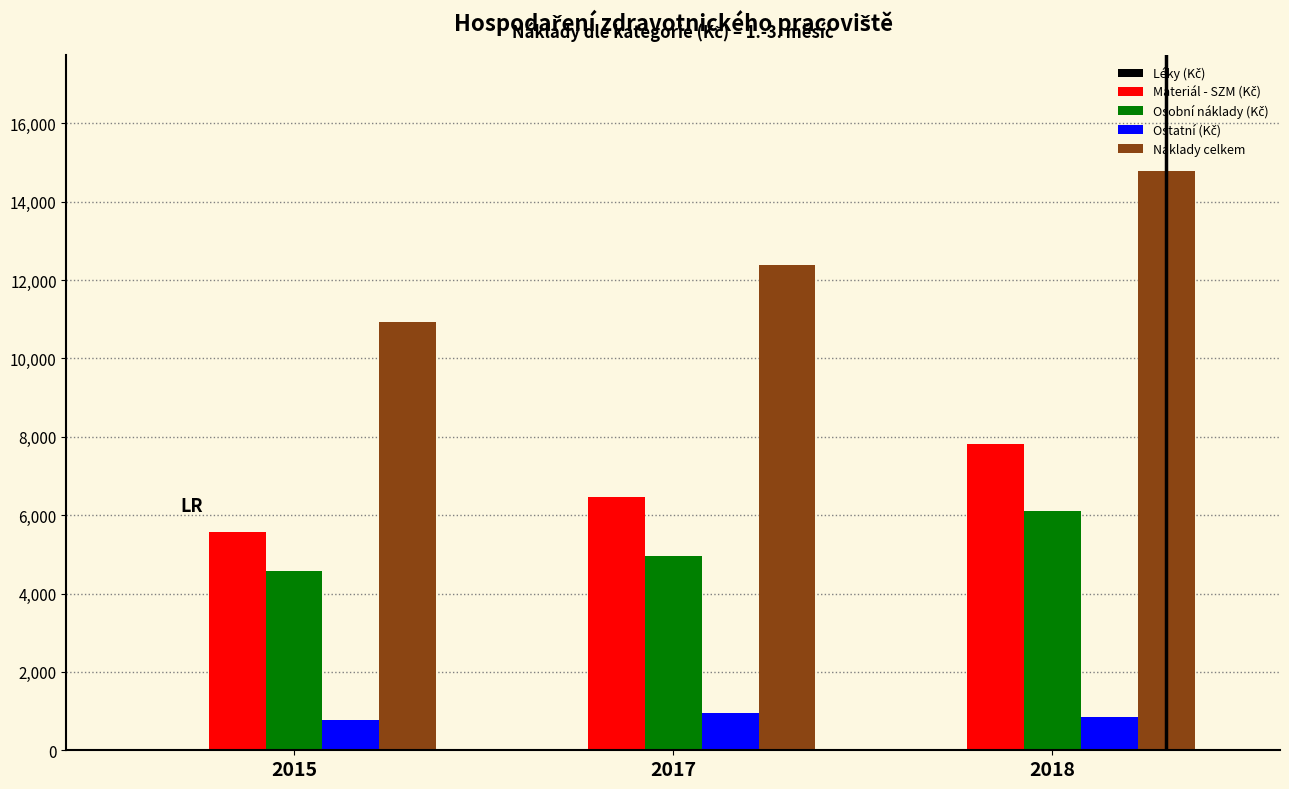

Which series changed the most between 2015 and 2017?

Náklady celkem